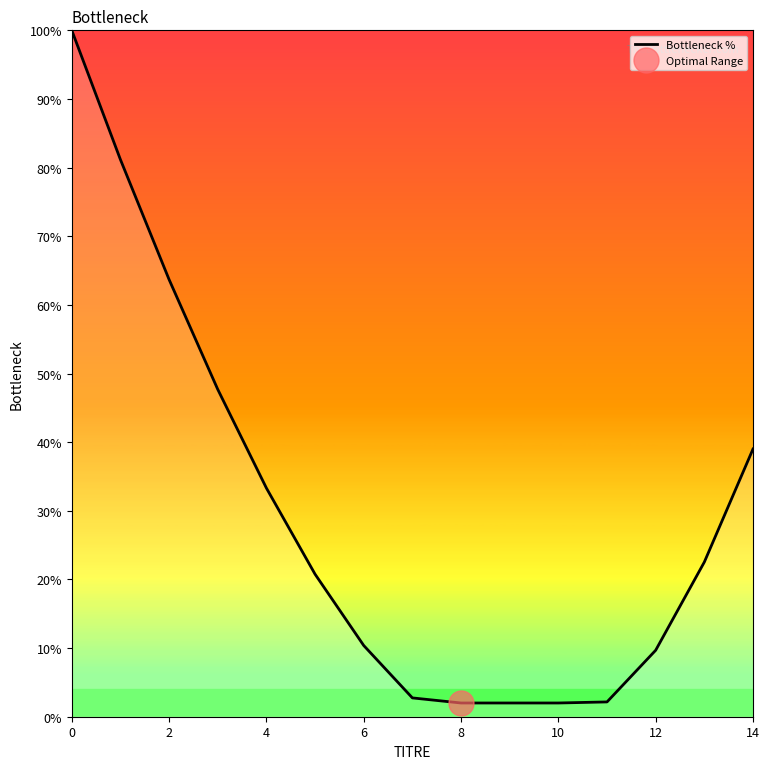

Reading left to right, list all the values displayed in this chart.

100.0	81.2	63.7	47.7	33.3	20.8	10.4	2.7	2.0	2.0	2.0	2.2	9.7	22.5	39.0